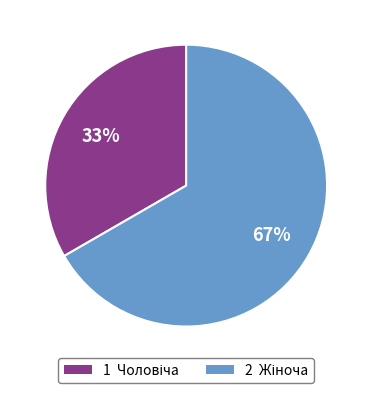

To the nearest percent, what is the average slice percentage?

50%